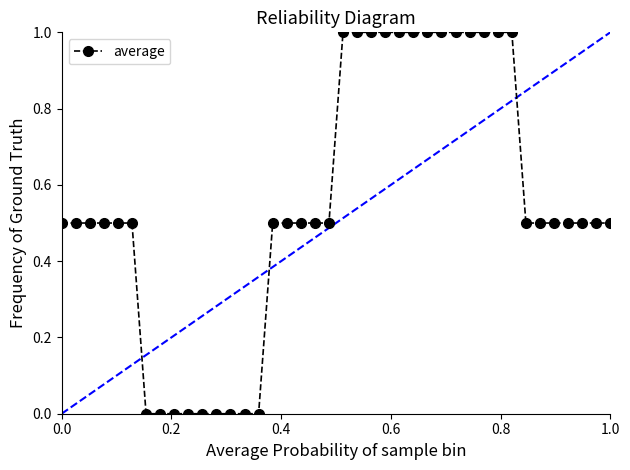

What is the maximum value shown in the chart?

1.0